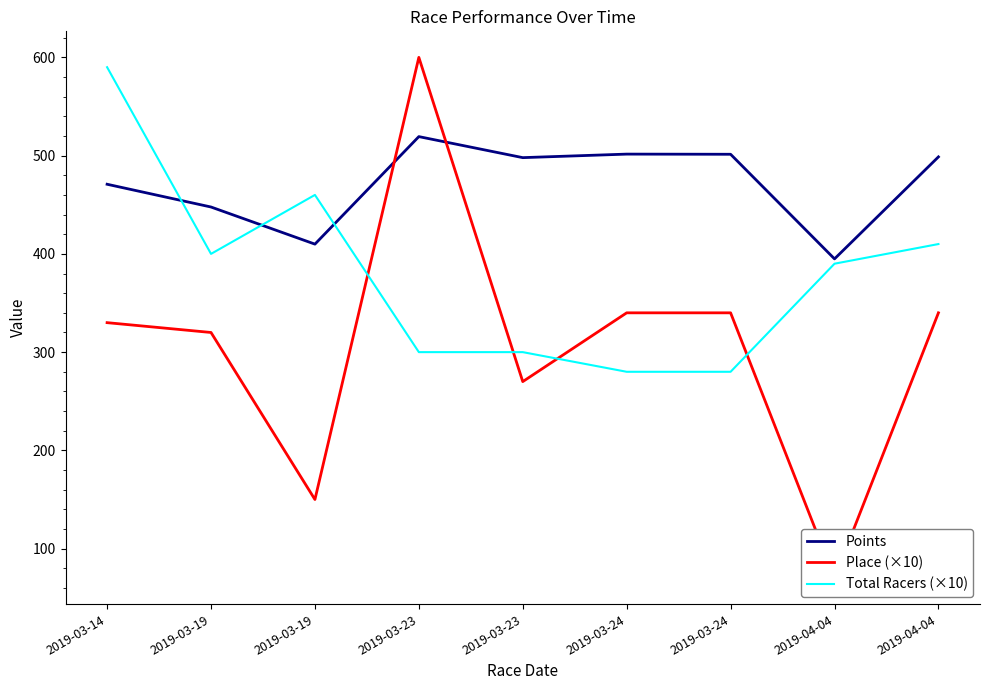

Is this an area chart (filled region under the line)?

No